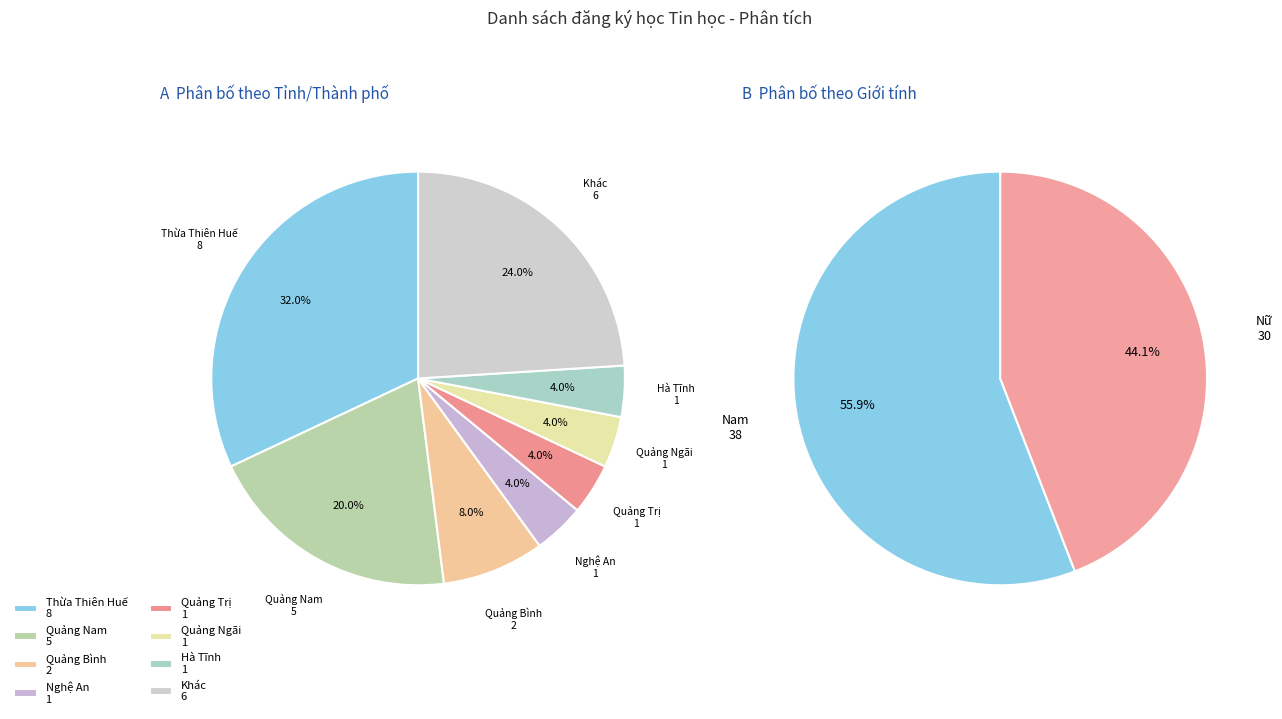

How many segments does this pie chart have?

8